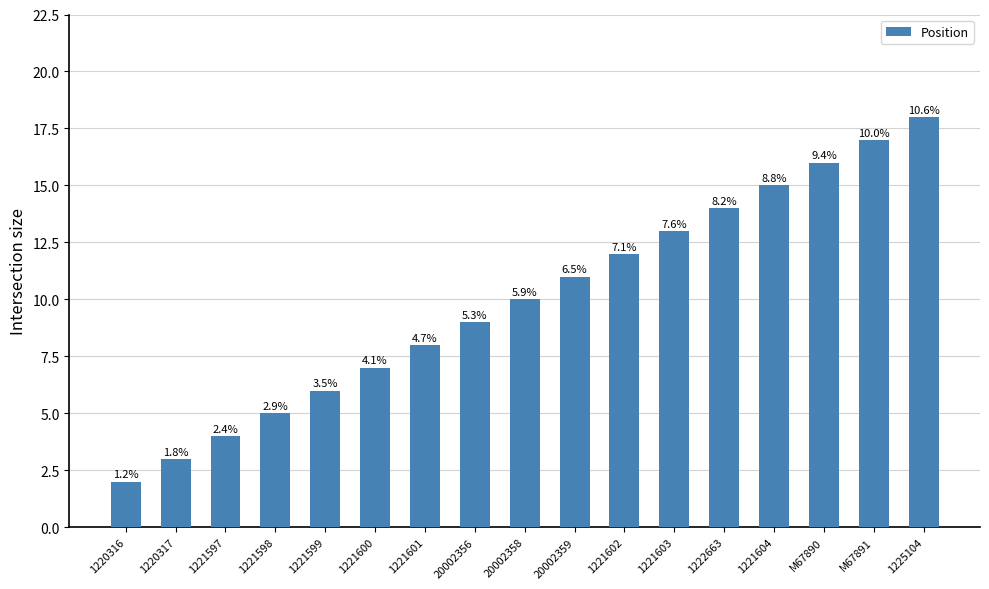

What is the label of the 10th bar from the left?

20002359